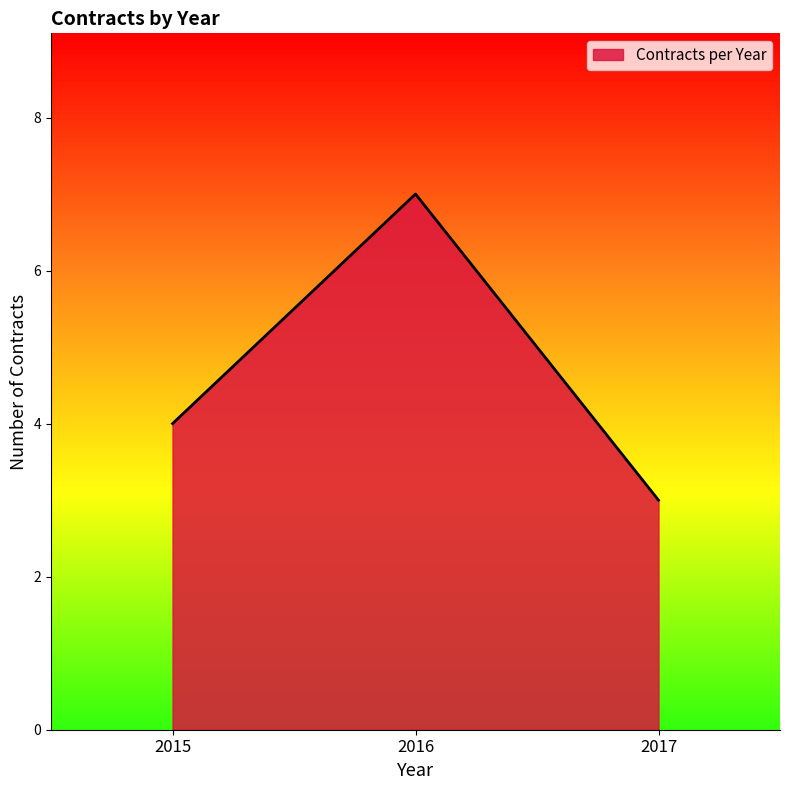

Reading right to left, what are all the values shown in this chart?

3	7	4